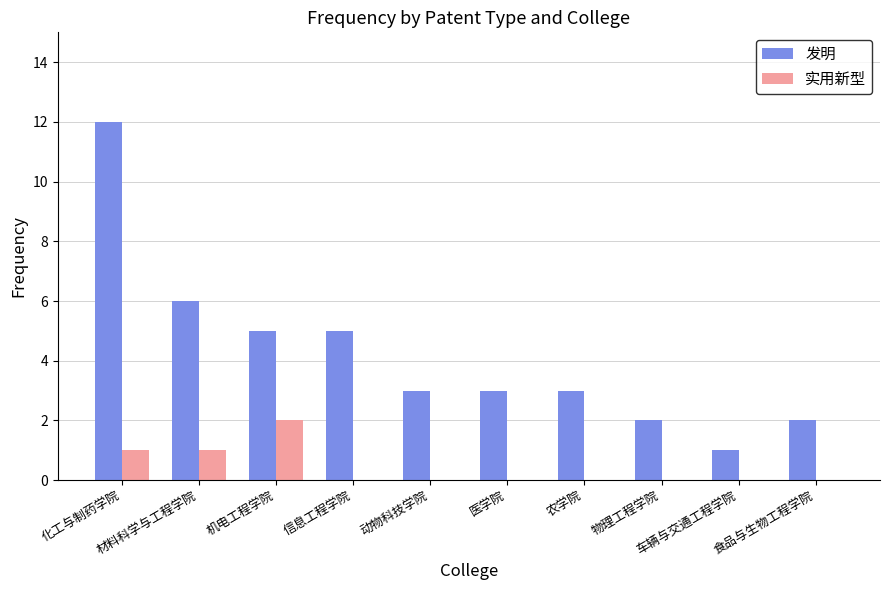

Is it true that 发明 equals 12 at 化工与制药学院?

True